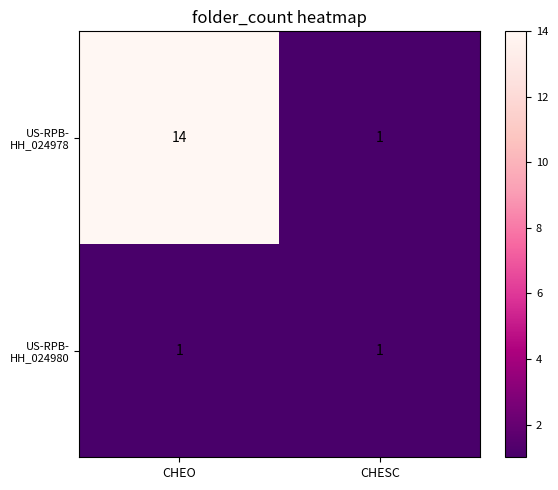

At which category does the chart reach its peak across all series?

CHEO